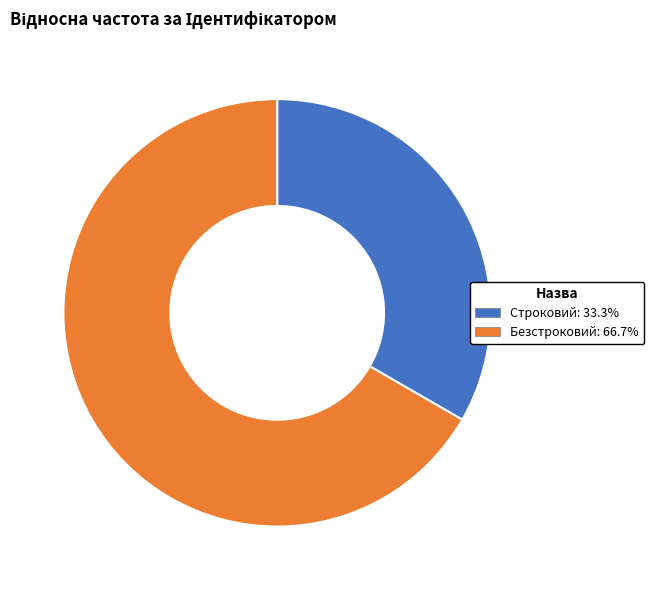

The Строковий slice represents 47% of the pie. True or false?

False